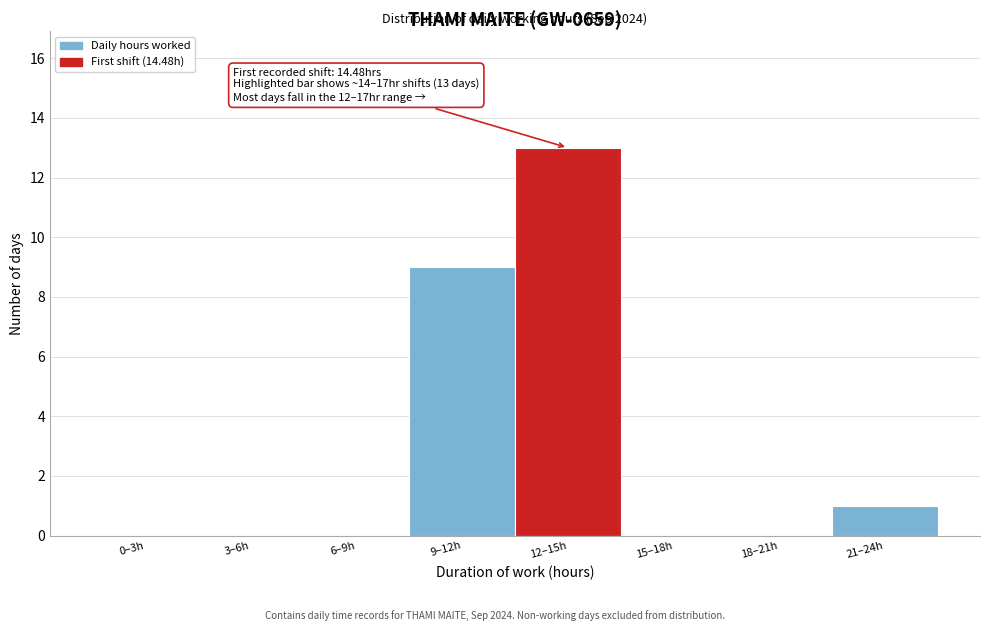

Reading left to right, transcribe all the data shown in this chart.

0–3h=0	3–6h=0	6–9h=0	9–12h=9	12–15h=13	15–18h=0	18–21h=0	21–24h=1